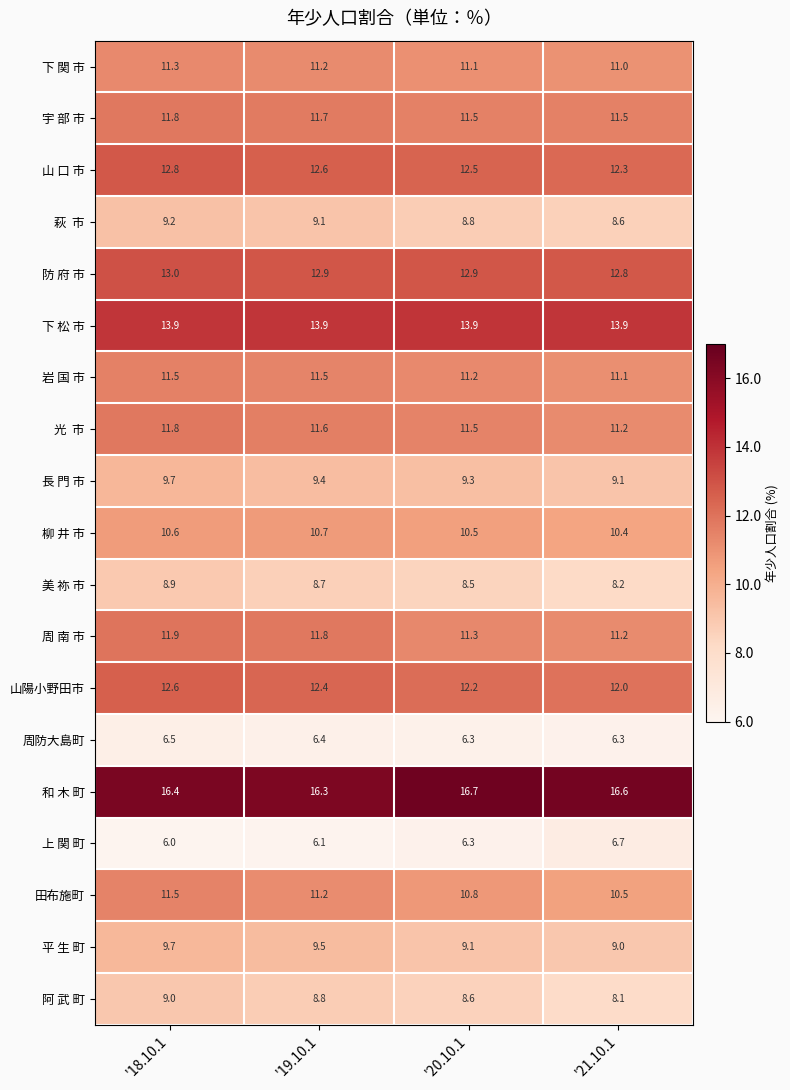

Which series has the widest spread of values?

田布施町